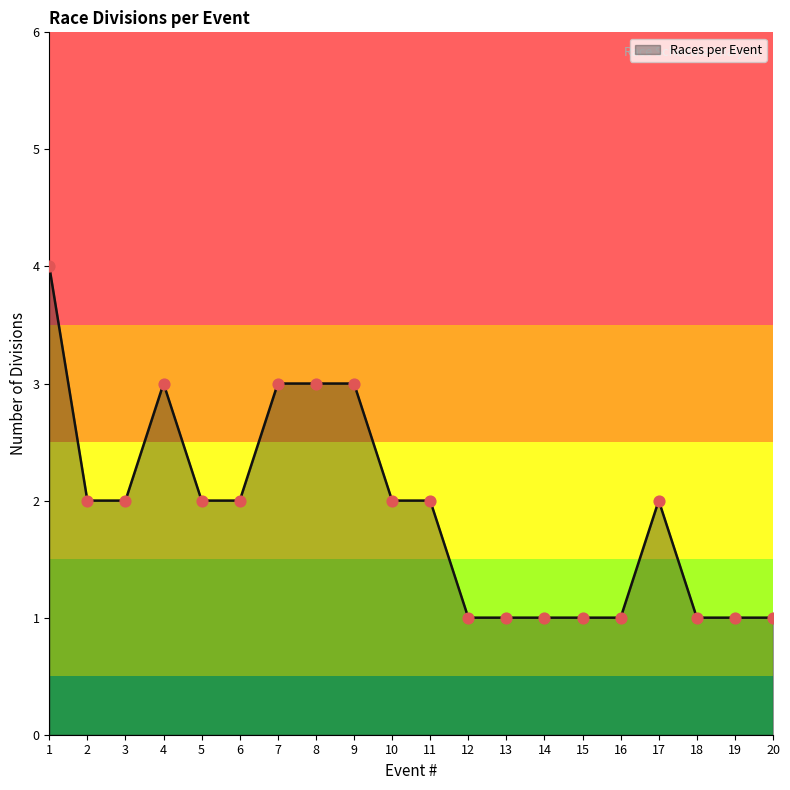

Approximately how many times larger is the value at 4 compared to 16?

3.0